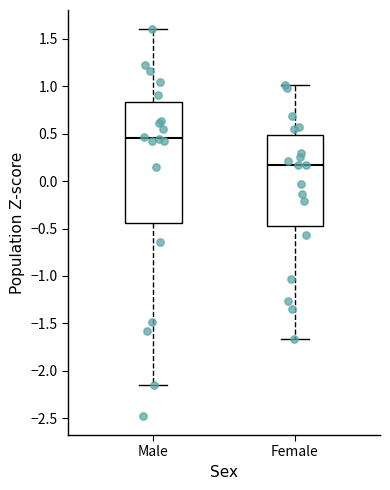

Reading left to right, transcribe this box plot: for each box, give where its median line is, the range the box spans, and where its two whiskers end, as read against the y-axis. The values are not printed on the chart, so give them approximately, as read against the axis.

Male: median 0.45, box -0.45 to 0.85, whiskers -2.15 to 1.60
Female: median 0.15, box -0.45 to 0.50, whiskers -1.65 to 1.00